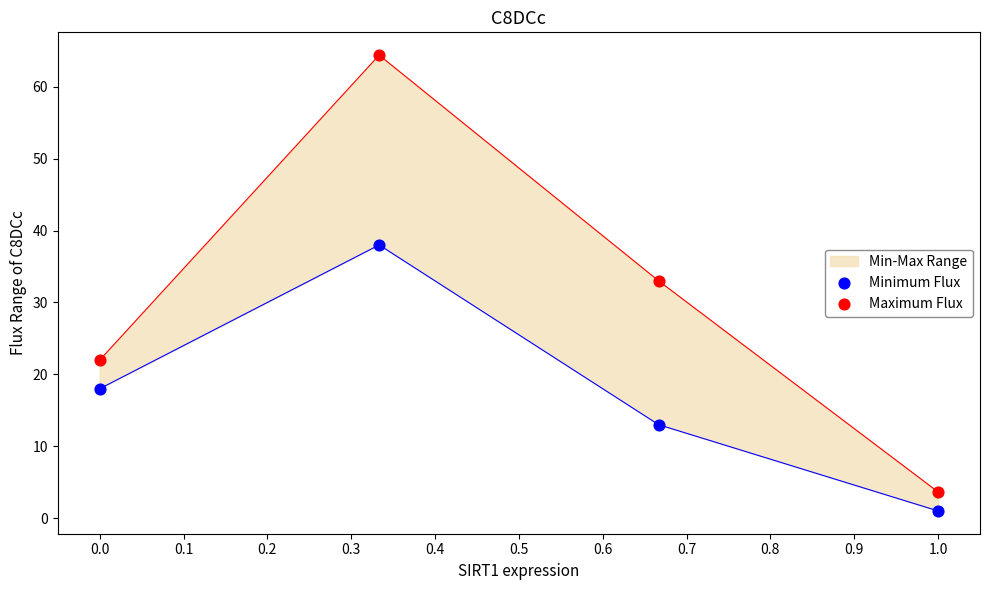

Which series has the largest Y range (max minus min)?

Maximum Flux